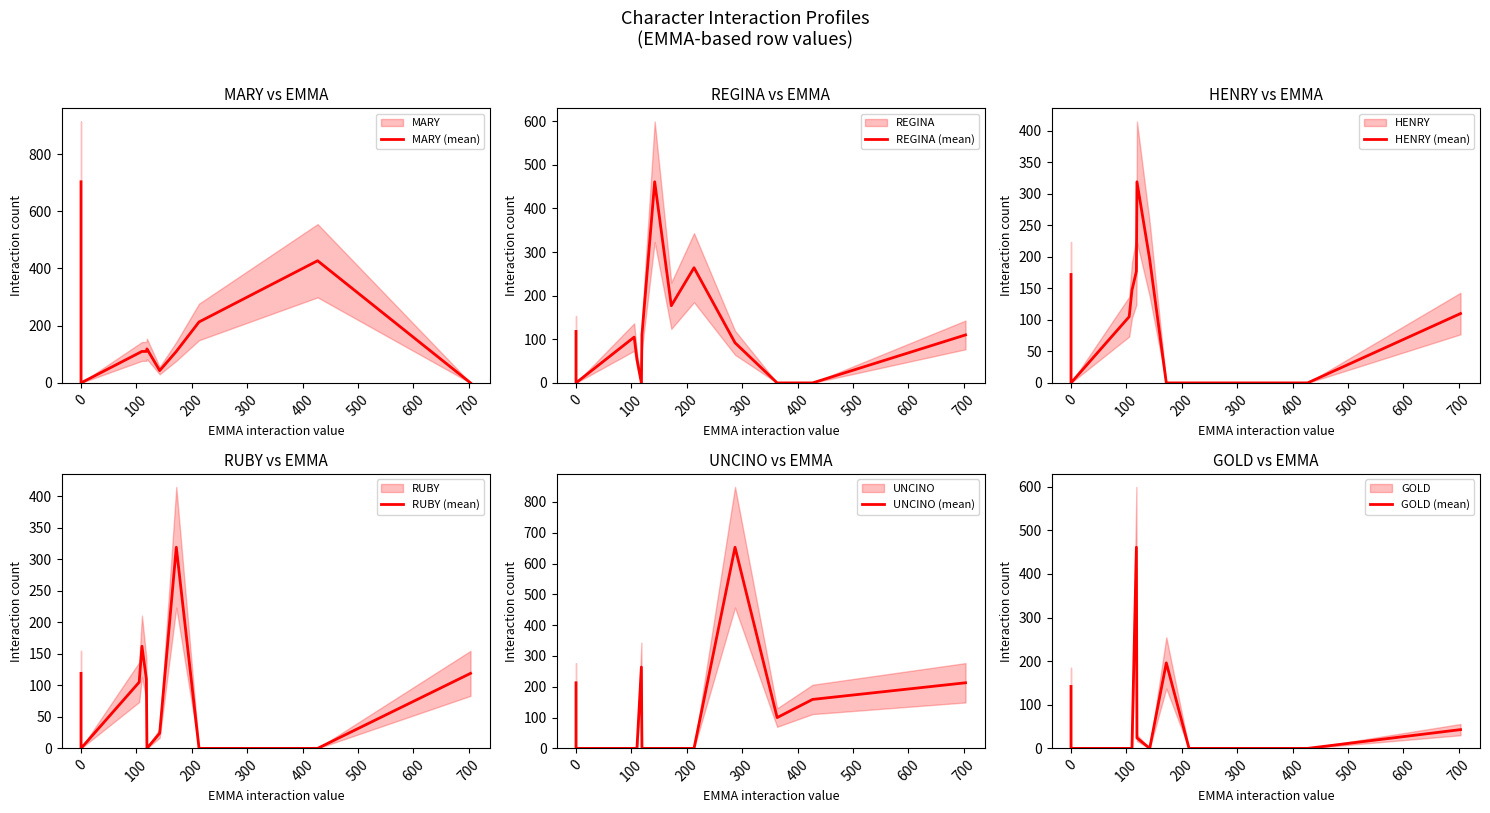

Is this an area chart (filled region under the line)?

No